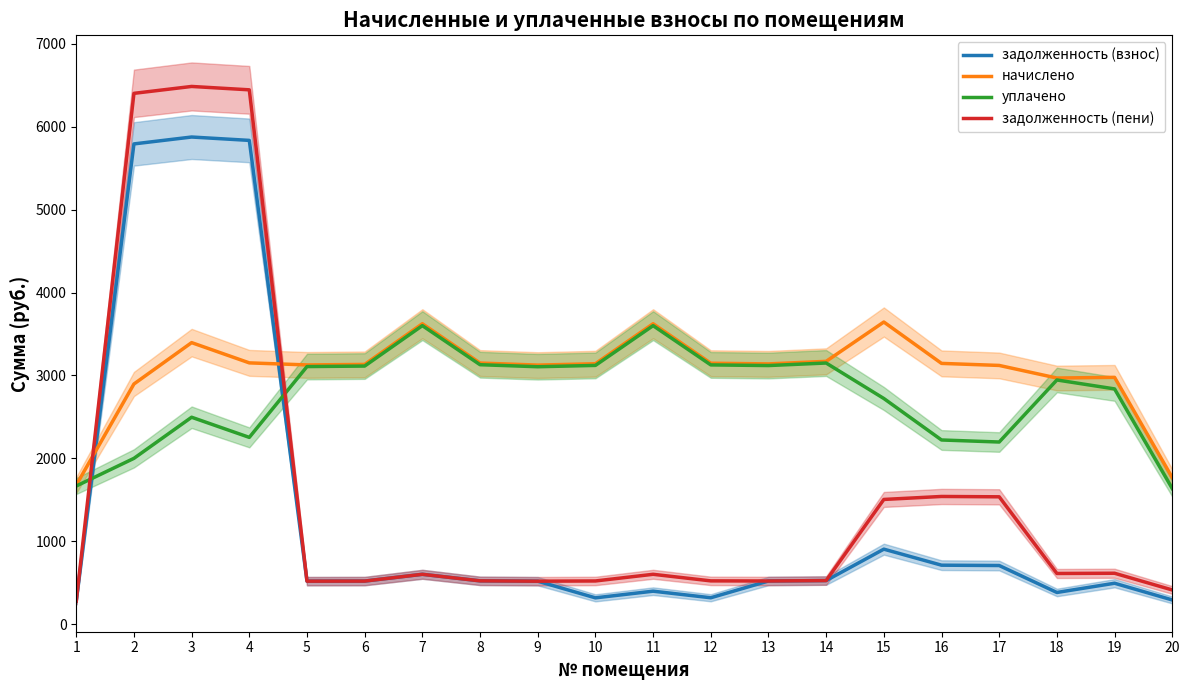

What is the difference between the second highest and minimum values in the задолженность (взнос) series?

5553.5